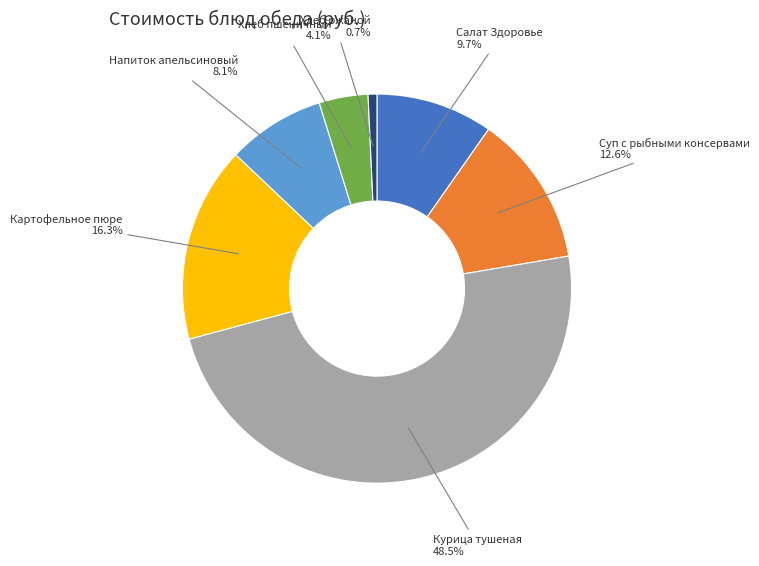

Is there any slice that represents more than half of the pie?

No